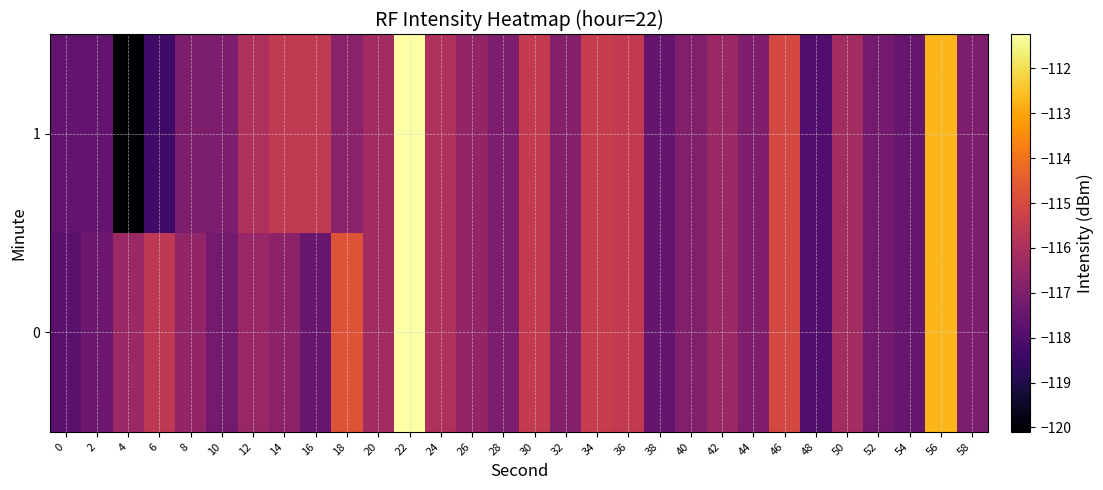

Rank the series by their average value, from lowest to highest.

1, 0